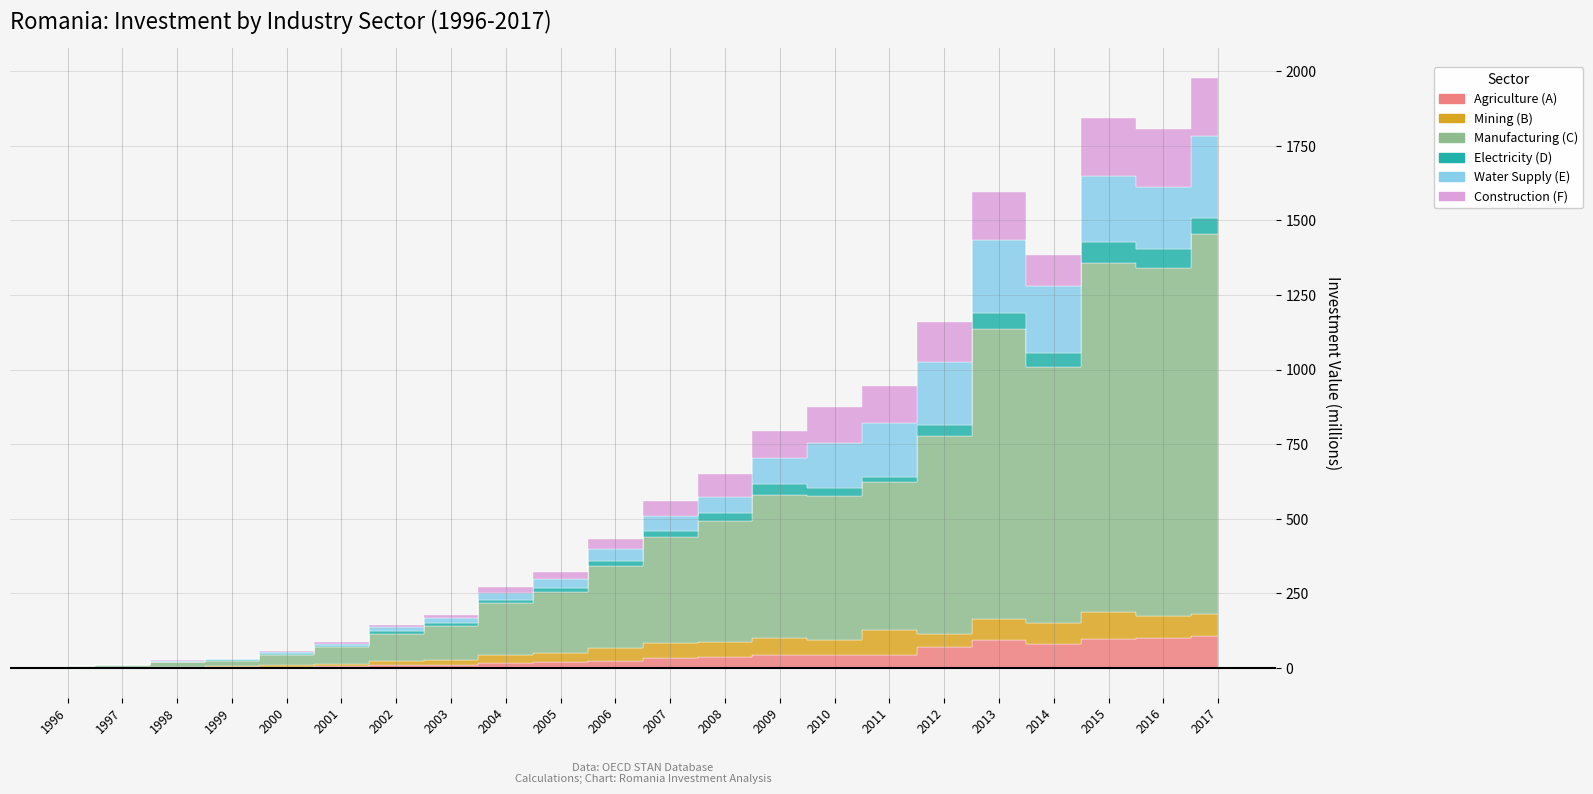

What is the lowest value of the Mining (B) series?

0.7